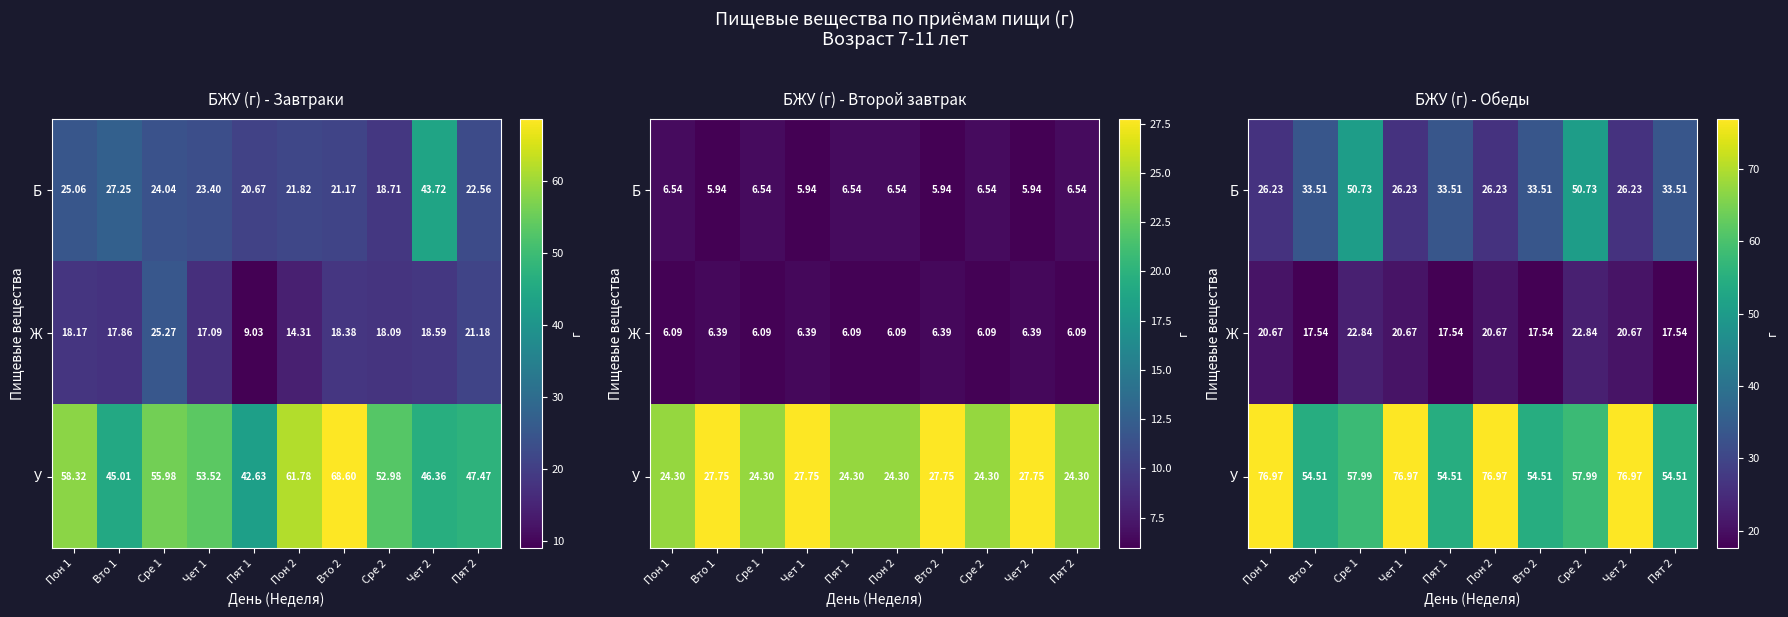

Rank the series at Пон 2 from highest to lowest value.

У, Б, Ж